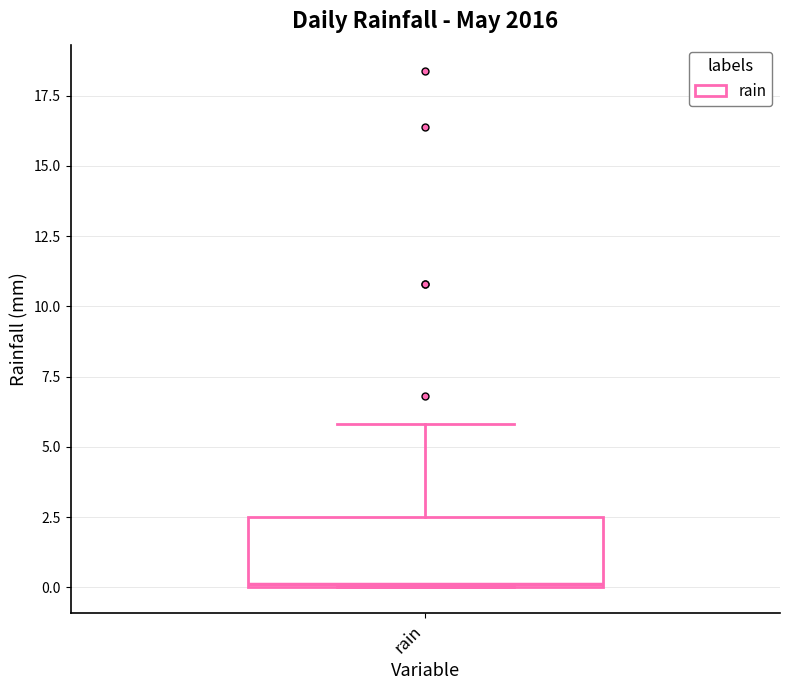

Read this box plot against the y-axis: the position of the median line, the range covered by the box, and the ends of both whiskers. The values are not printed on the chart, so give them approximately, as read against the axis.

median 0.0, box 0.0 to 2.5, whiskers 0.0 to 6.0